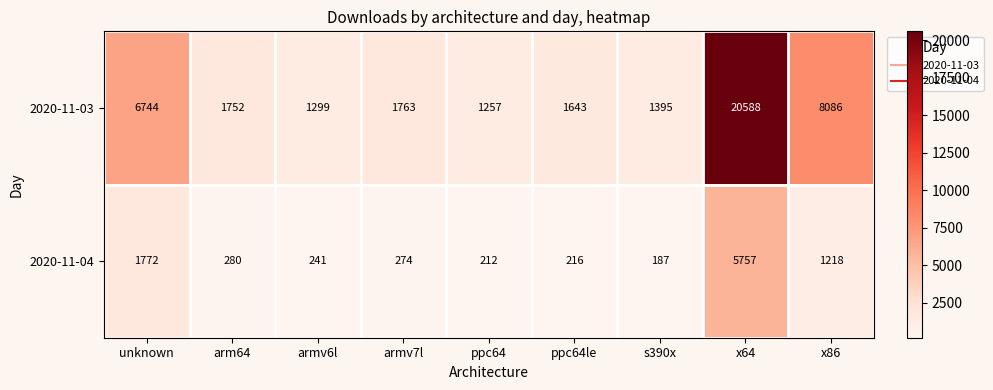

What is the maximum value shown in the chart?

20588